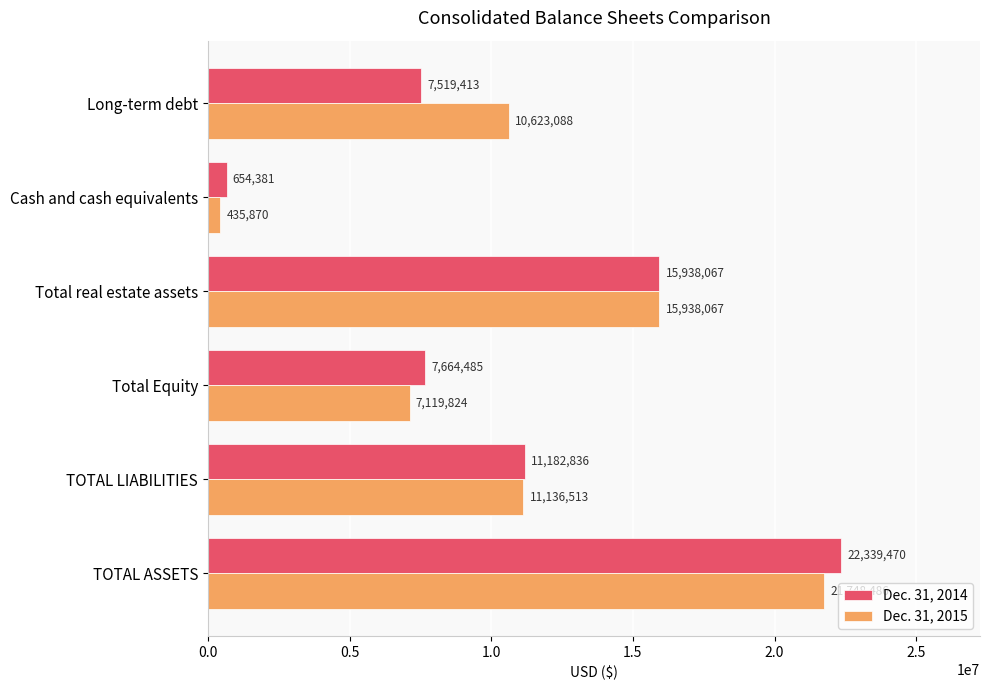

Which series has the largest total across all categories?

Dec. 31, 2015